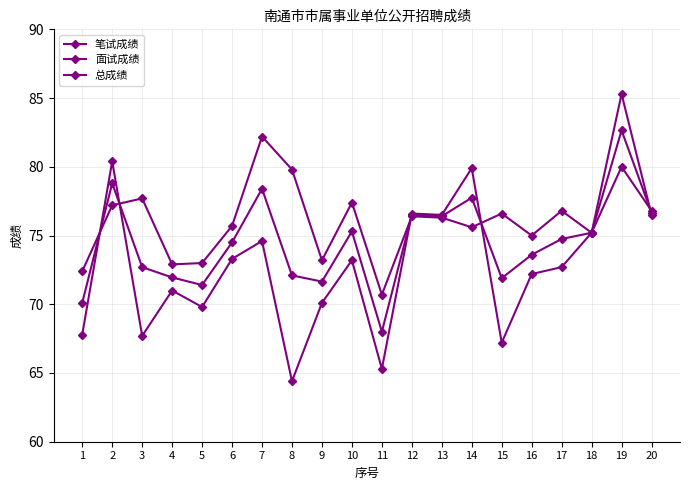

True or false: 笔试成绩 and 面试成绩 intersect in this chart.

True